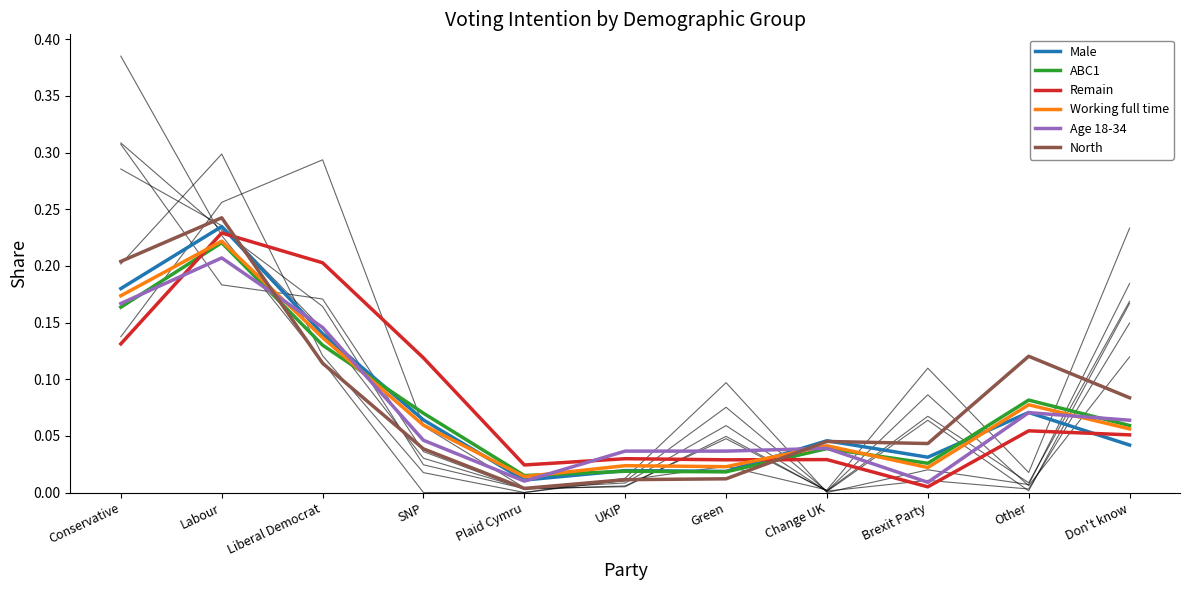

Reading right to left, transcribe all the data shown in this chart.

Male: 0.0	0.1	0.0	0.0	0.0	0.0	0.0	0.1	0.1	0.2	0.2
ABC1: 0.1	0.1	0.0	0.0	0.0	0.0	0.0	0.1	0.1	0.2	0.2
Remain: 0.1	0.1	0.0	0.0	0.0	0.0	0.0	0.1	0.2	0.2	0.1
Working full time: 0.1	0.1	0.0	0.0	0.0	0.0	0.0	0.1	0.1	0.2	0.2
Age 18-34: 0.1	0.1	0.0	0.0	0.0	0.0	0.0	0.0	0.1	0.2	0.2
North: 0.1	0.1	0.0	0.0	0.0	0.0	0.0	0.0	0.1	0.2	0.2